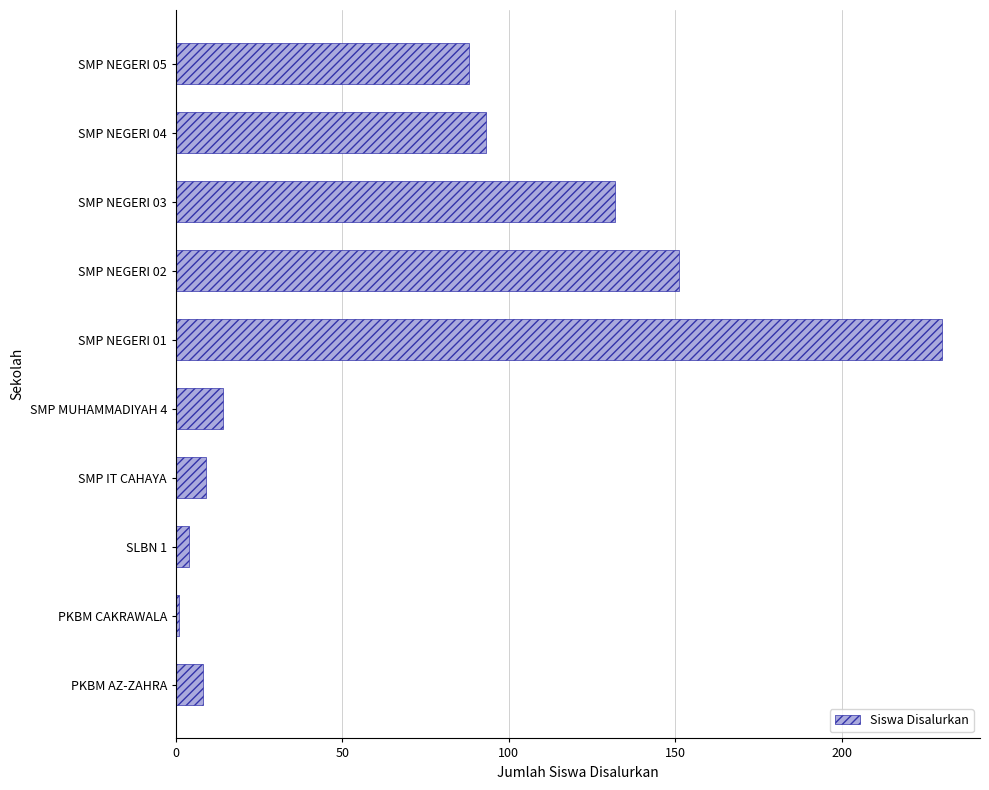

Reading bottom to top, list all the values displayed in this chart.

8	1	4	9	14	230	151	132	93	88